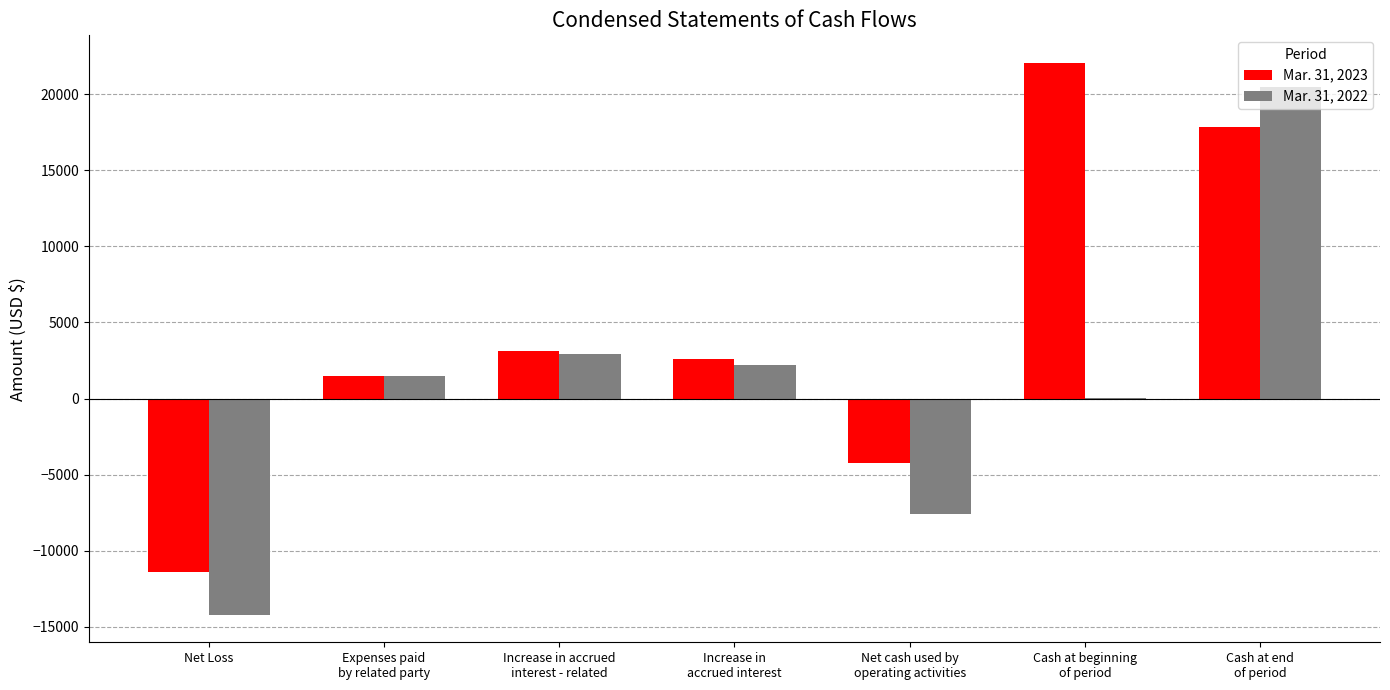

How many distinct data groups are displayed?

2